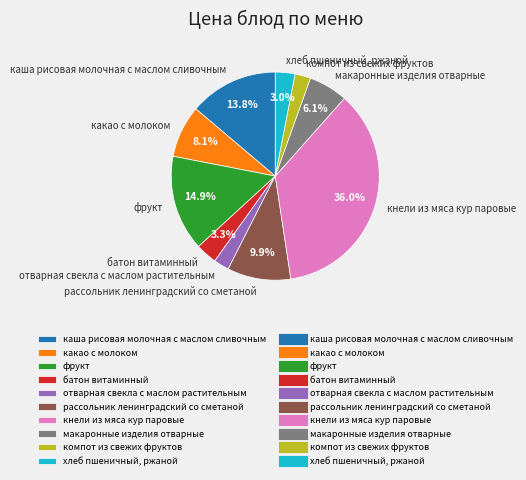

Is there any slice that represents more than half of the pie?

No